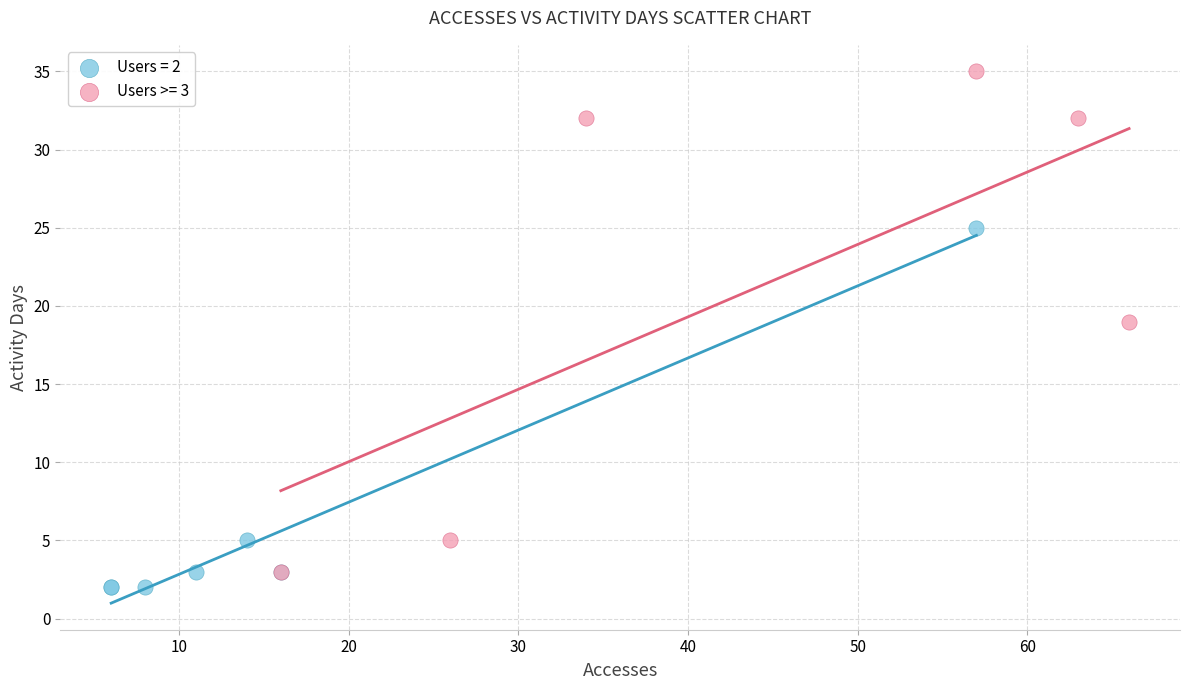

Which series has the largest Y range (max minus min)?

Users >= 3